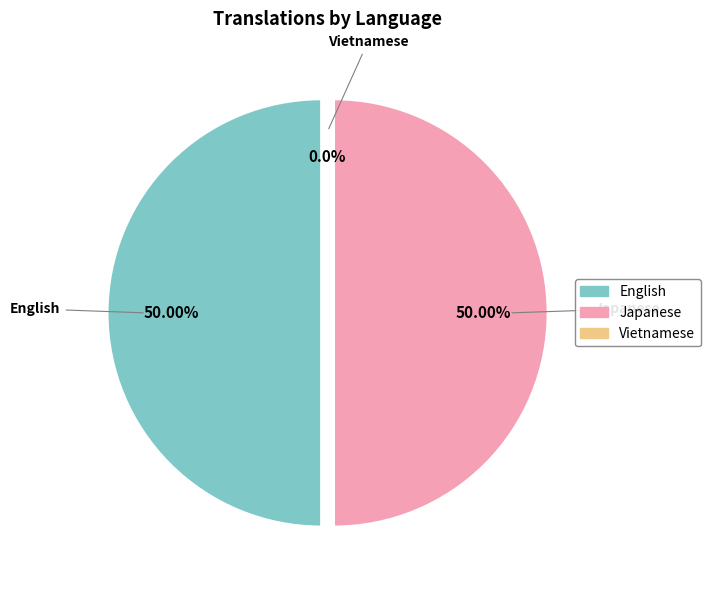

How much of the chart is everything except English?

50.0%